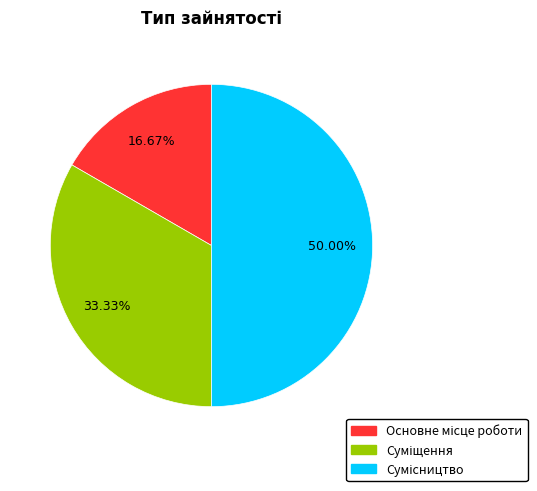

Which slice is the largest?

Сумісництво